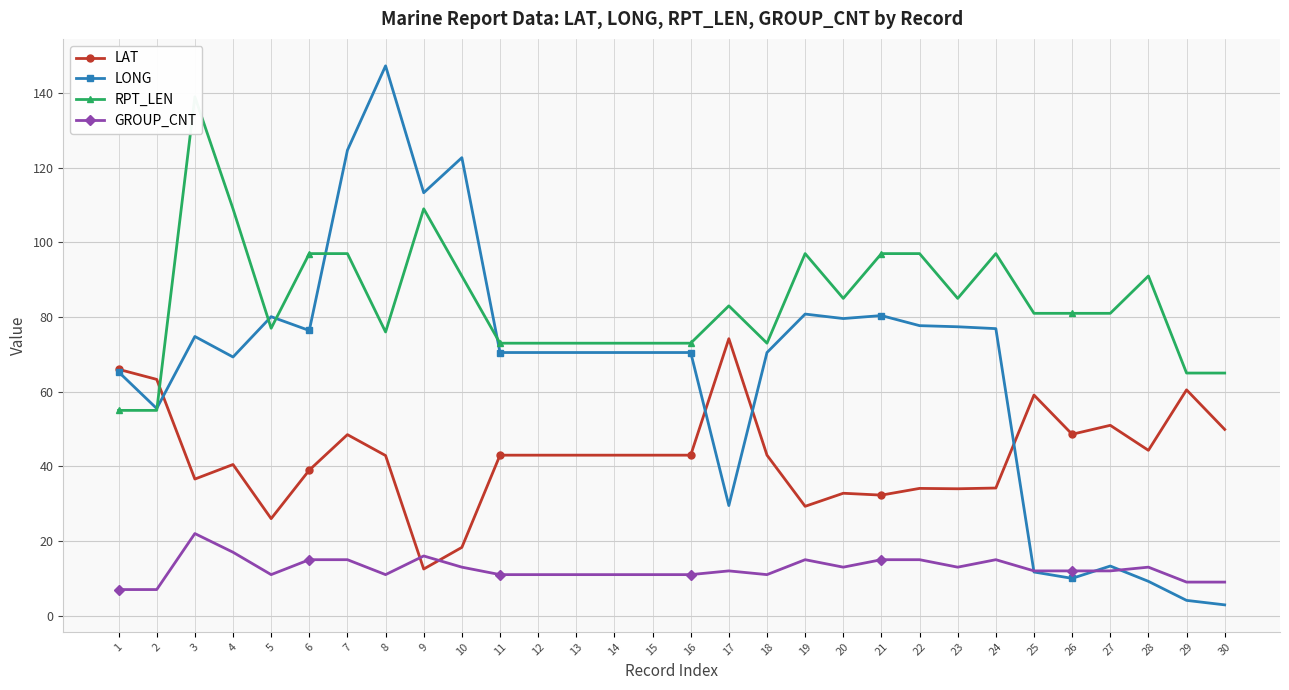

Which series has the widest spread of values?

LONG